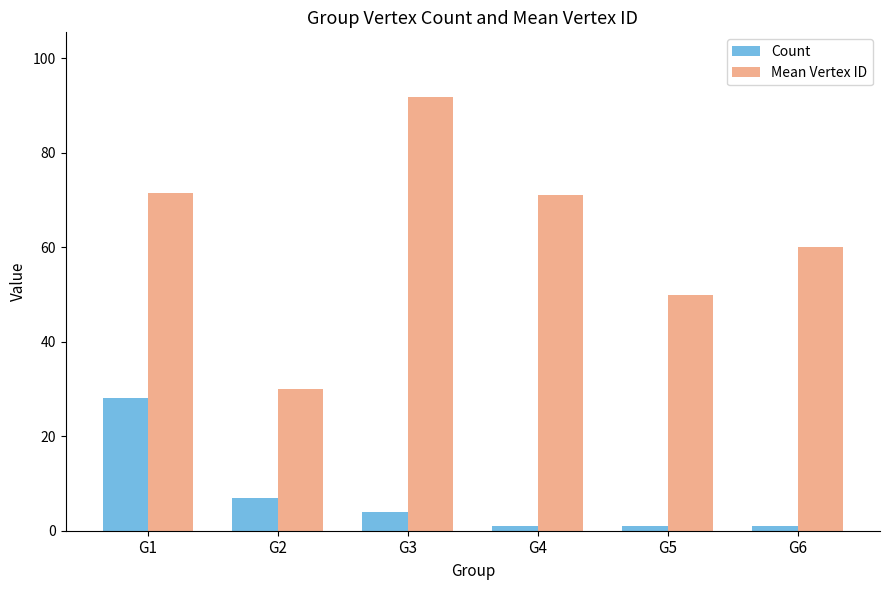

How many bars are there in total?

12